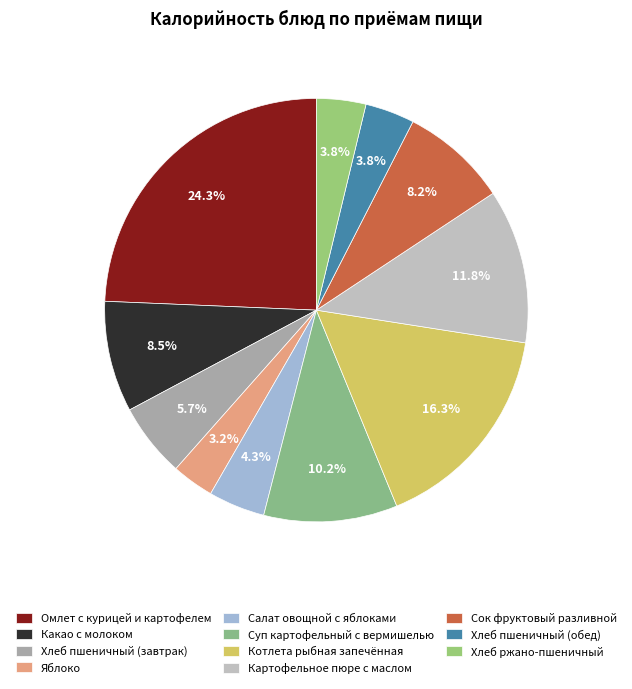

How many segments does this pie chart have?

11